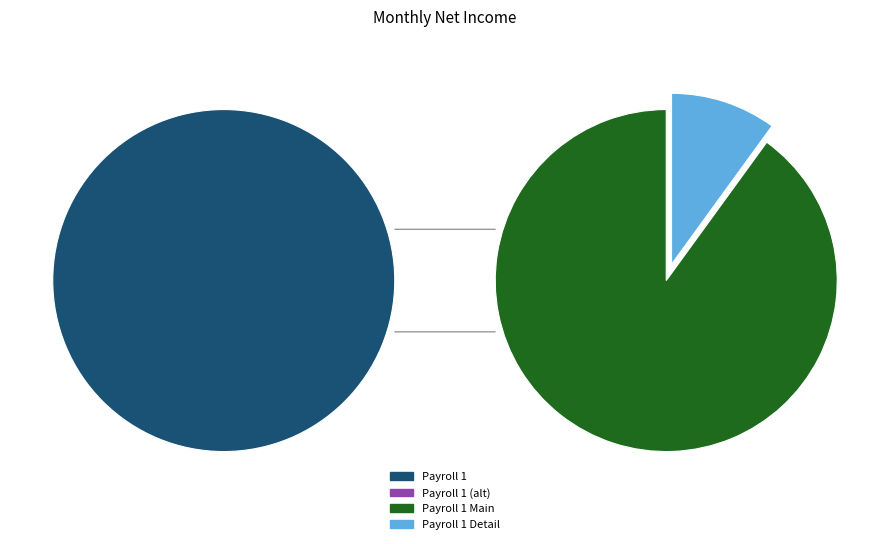

Combined, what portion of the pie is Payroll 1 (2) and Payroll 1?

100.0%